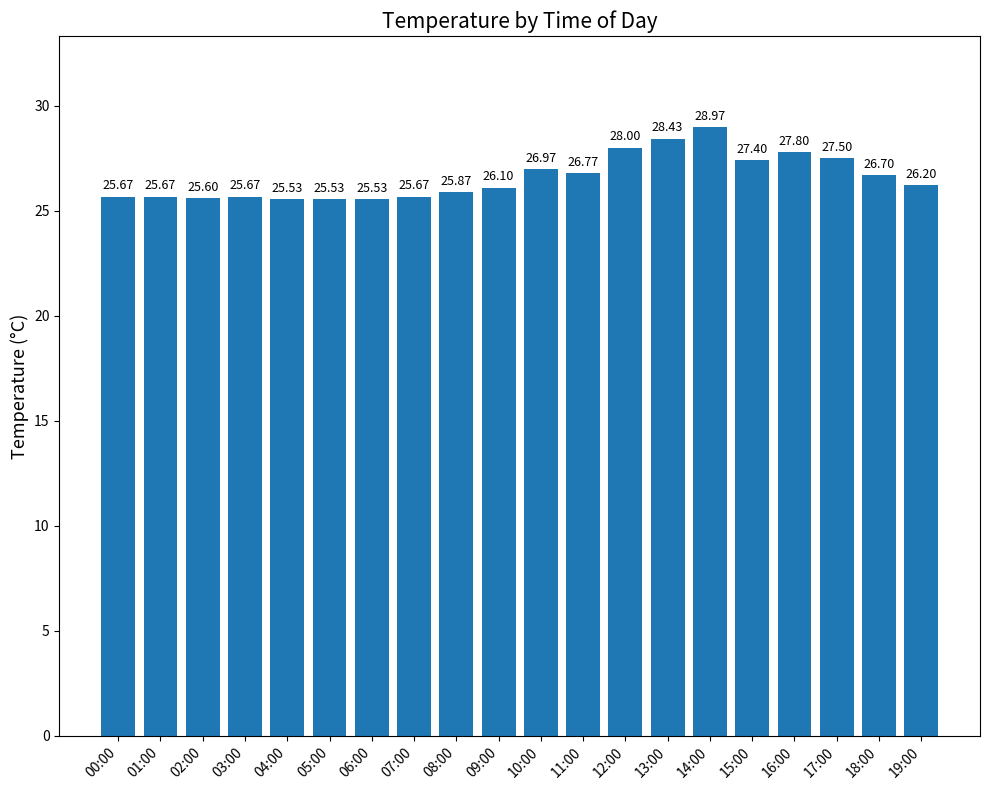

Reading right to left, extract all data points from this chart.

19:00=26.2	18:00=26.7	17:00=27.5	16:00=27.8	15:00=27.4	14:00=29.0	13:00=28.4	12:00=28.0	11:00=26.8	10:00=27.0	09:00=26.1	08:00=25.9	07:00=25.7	06:00=25.5	05:00=25.5	04:00=25.5	03:00=25.7	02:00=25.6	01:00=25.7	00:00=25.7